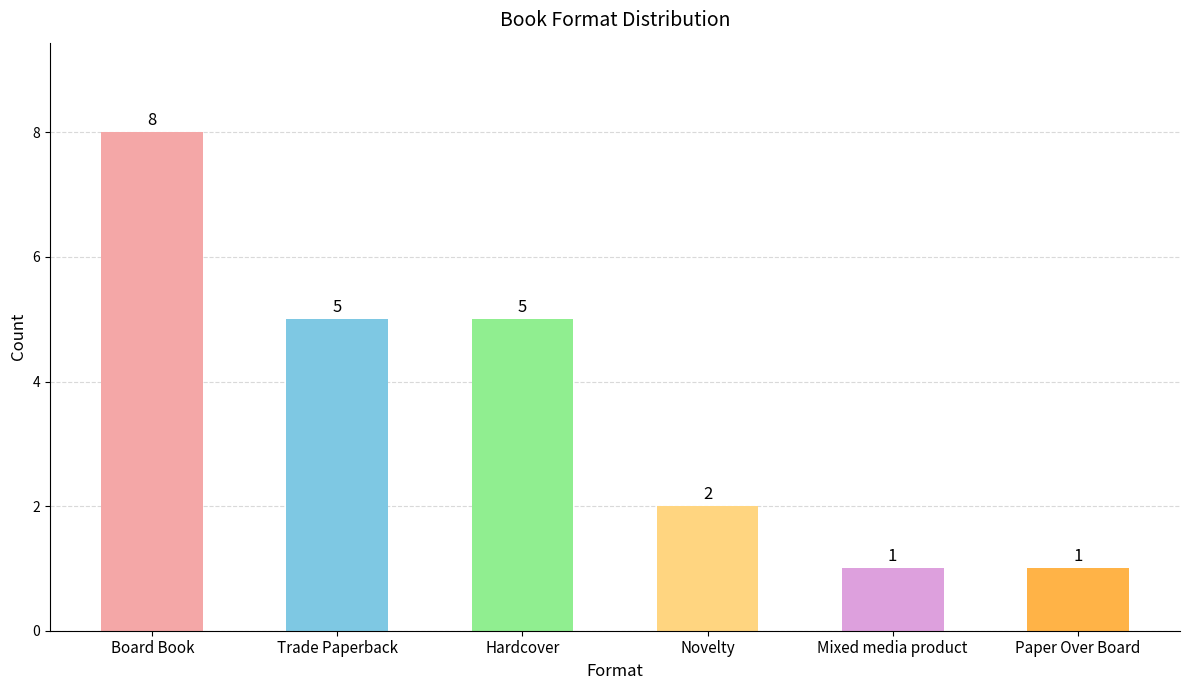

Reading left to right, transcribe all the data shown in this chart.

Board Book=8	Trade Paperback=5	Hardcover=5	Novelty=2	Mixed media product=1	Paper Over Board=1